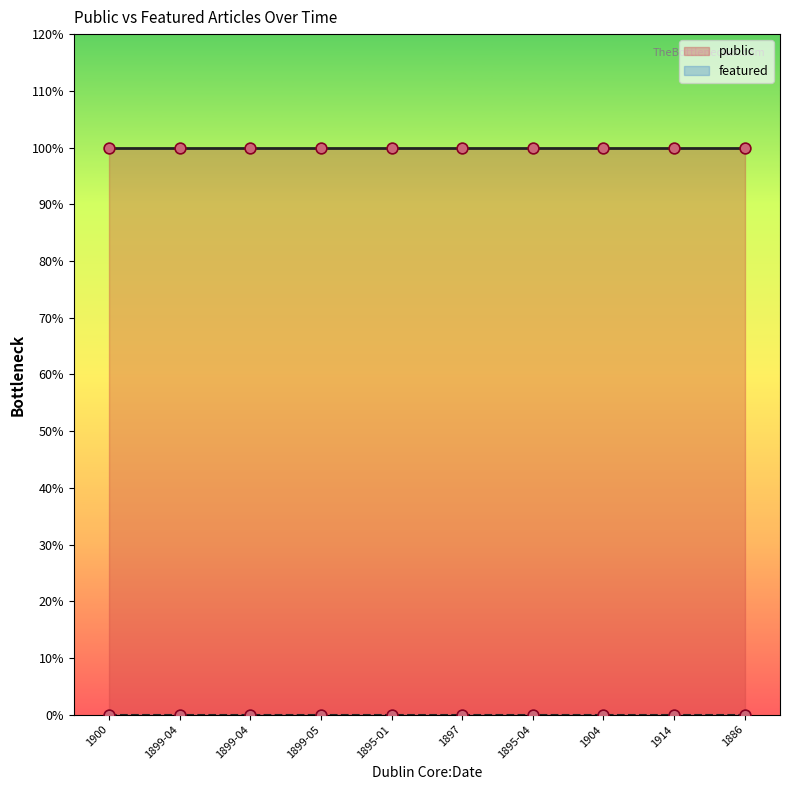

Which series has the widest spread of Y values?

public